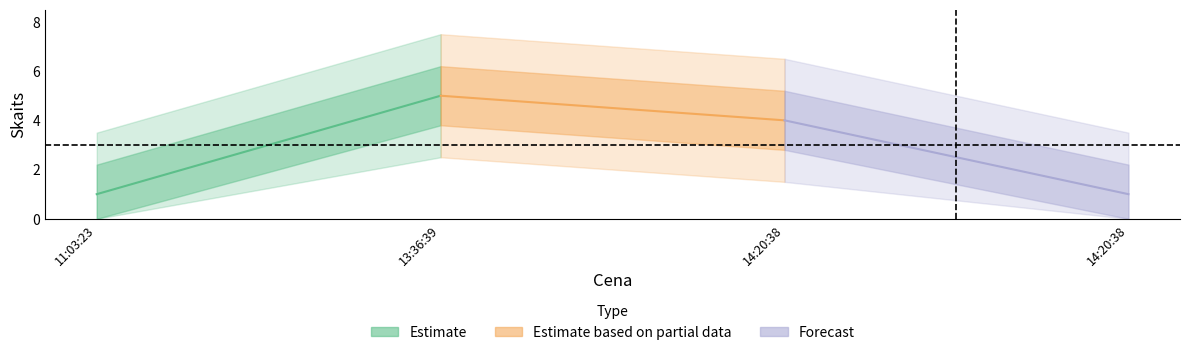

How many data points are above 4?

1